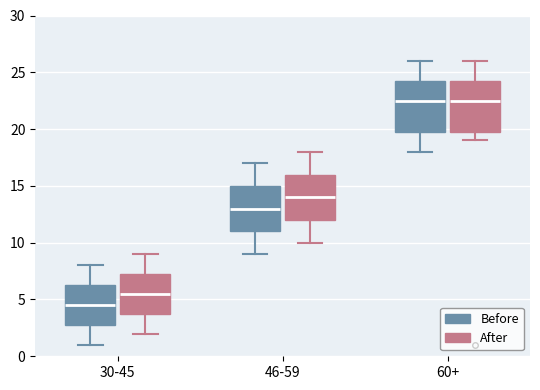

Reading left to right, transcribe this box plot: for each box, give where its median line is, the range the box spans, and where its two whiskers end, as read against the y-axis. The values are not printed on the chart, so give them approximately, as read against the axis.

30-45 (Before): median 4.5, box 3.0 to 6.5, whiskers 1.0 to 8.0
30-45 (After): median 5.5, box 4.0 to 7.5, whiskers 2.0 to 9.0
46-59 (Before): median 13.0, box 11.0 to 15.0, whiskers 9.0 to 17.0
46-59 (After): median 14.0, box 12.0 to 16.0, whiskers 10.0 to 18.0
60+ (Before): median 22.5, box 20.0 to 24.5, whiskers 18.0 to 26.0
60+ (After): median 22.5, box 20.0 to 24.5, whiskers 19.0 to 26.0